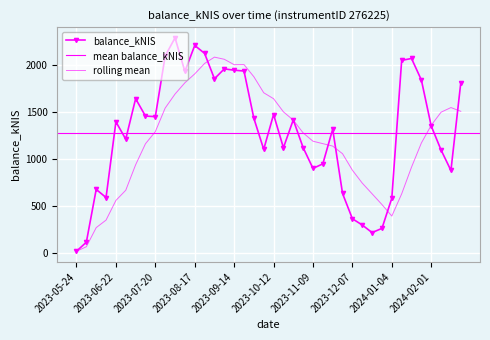

How many points are lower than both their immediate neighbors (excluding endpoints)?

10